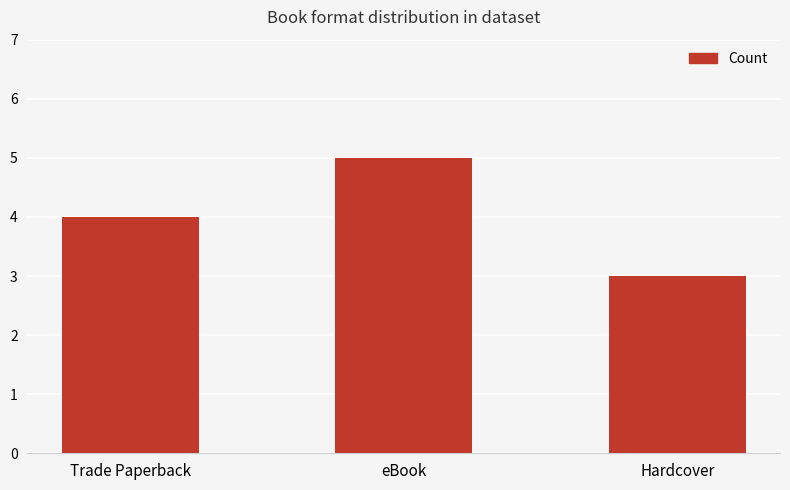

What is the sum of the values at eBook and Hardcover?

8